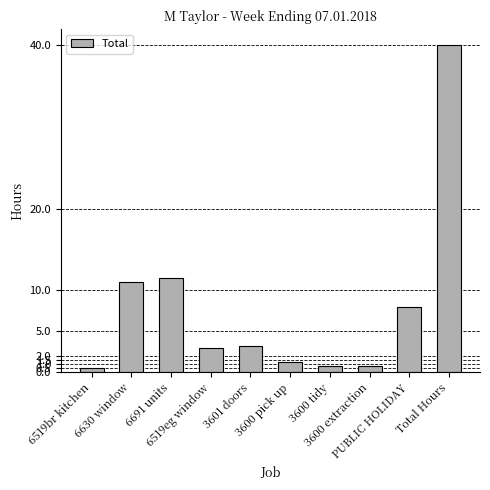

What is the maximum value shown in the chart?

40.0